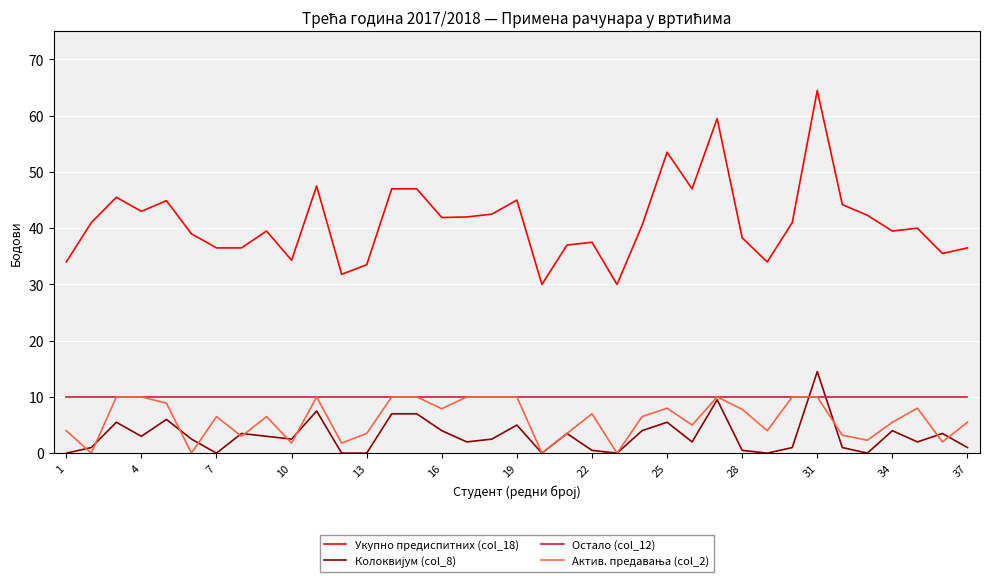

What is the maximum value shown in the chart?

64.5